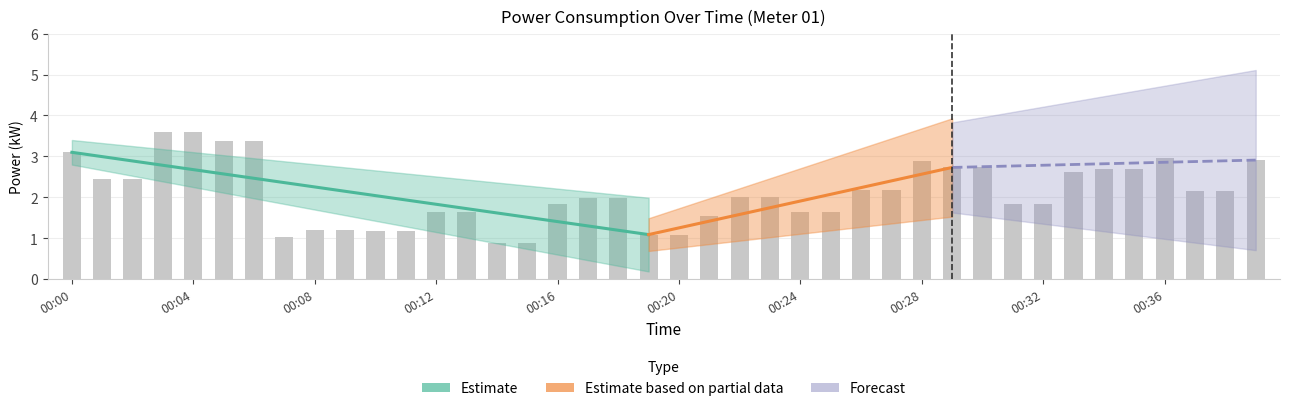

List the labels in order of value, smallest first.

00:14, 00:15, 00:07, 00:19, 00:20, 00:10, 00:11, 00:08, 00:09, 00:21, 00:24, 00:25, 00:12, 00:13, 00:16, 00:31, 00:32, 00:17, 00:18, 00:22, 00:23, 00:37, 00:38, 00:26, 00:27, 00:01, 00:02, 00:33, 00:34, 00:35, 00:29, 00:30, 00:28, 00:39, 00:36, 00:00, 00:05, 00:06, 00:03, 00:04